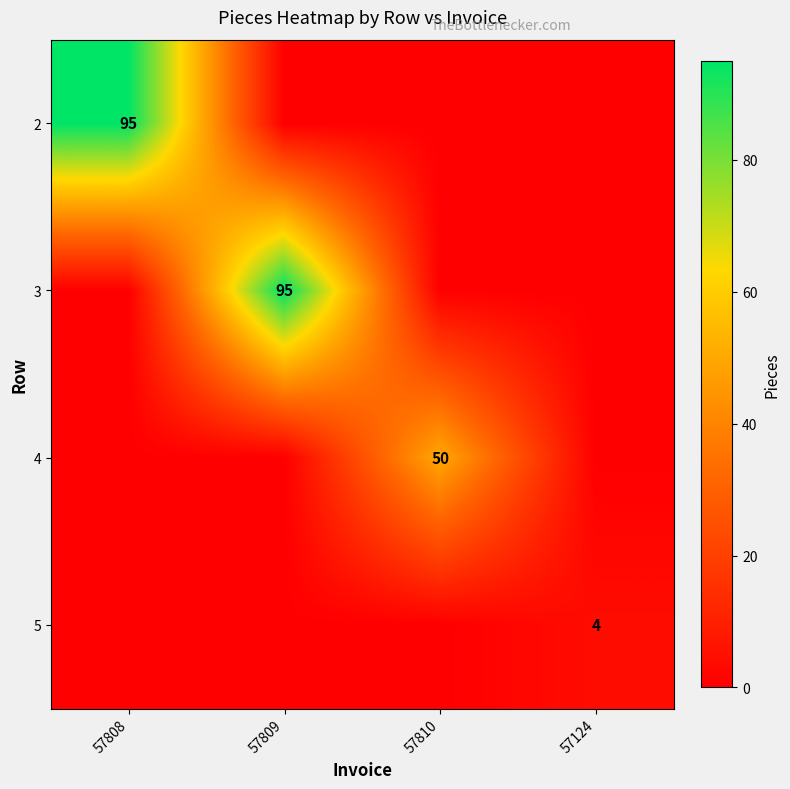

True or false: 5 has a value of 6 at 57124.

False